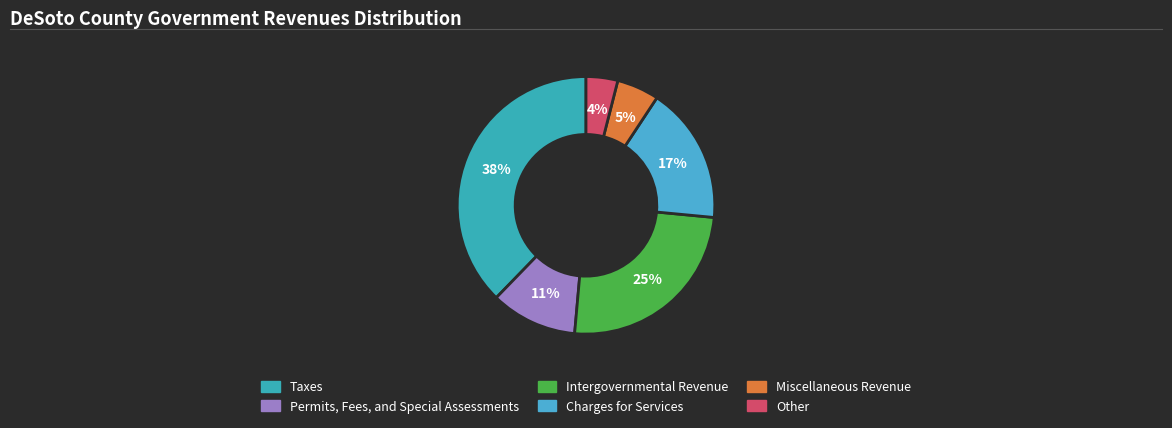

Is there any slice that represents more than half of the pie?

No